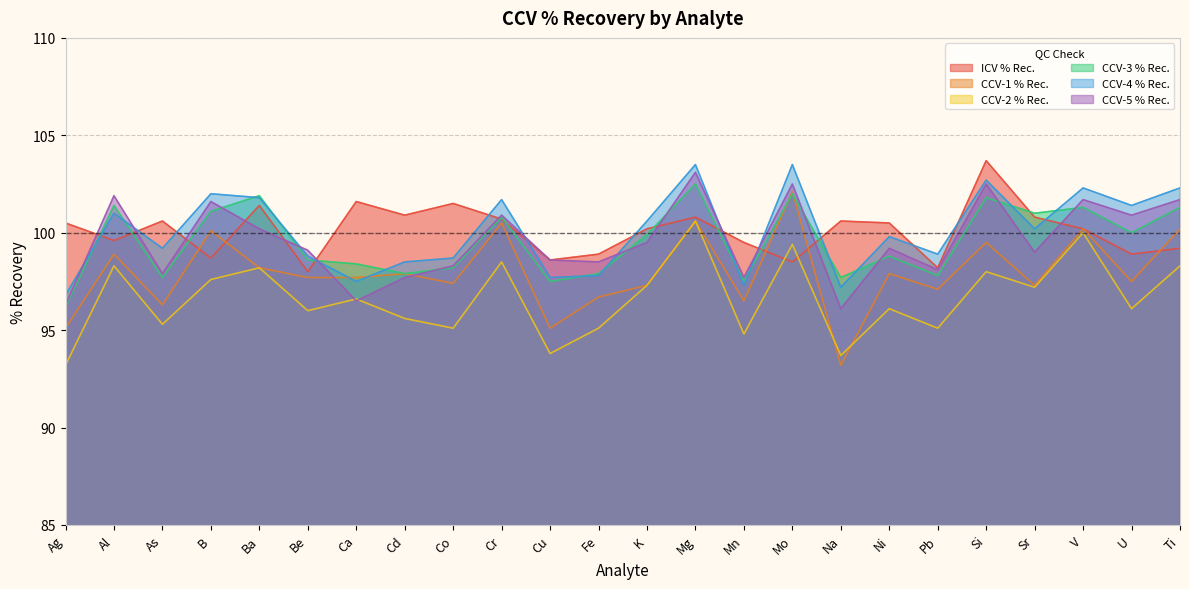

Is it true that ICV % Rec. equals 99.2 at Ti?

True